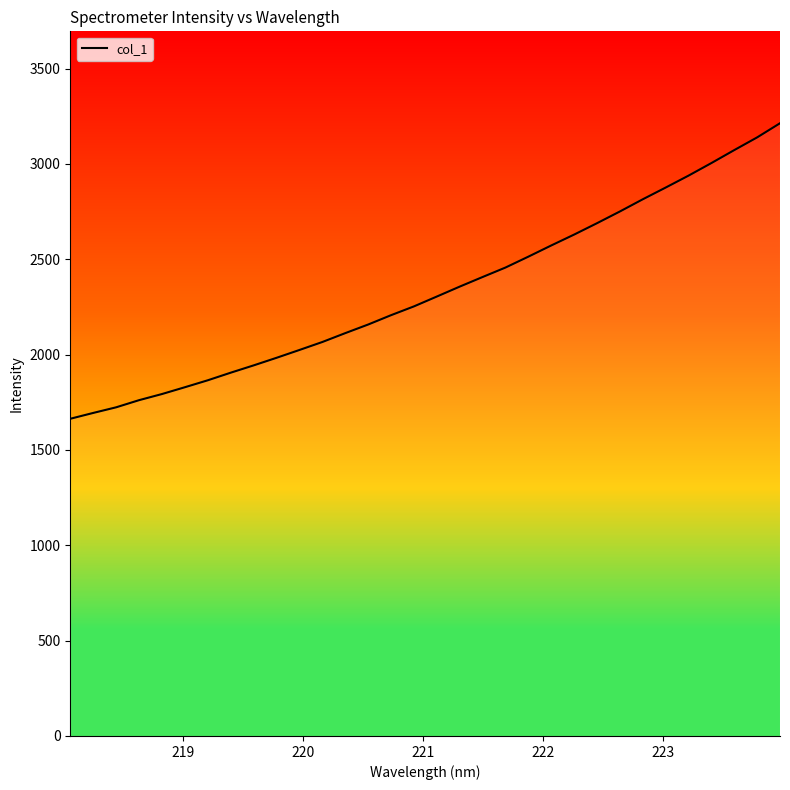

Reading left to right, what are all the values shown in this chart?

1663.7	1694.2	1723.7	1761.2	1793.4	1829.1	1865.5	1905.4	1943.6	1983.4	2024.4	2066.3	2112.7	2157.9	2206.9	2253.1	2304.7	2356.8	2407.2	2456.8	2514.0	2572.7	2629.8	2689.4	2750.9	2814.8	2876.3	2938.9	3004.9	3072.8	3139.5	3213.7